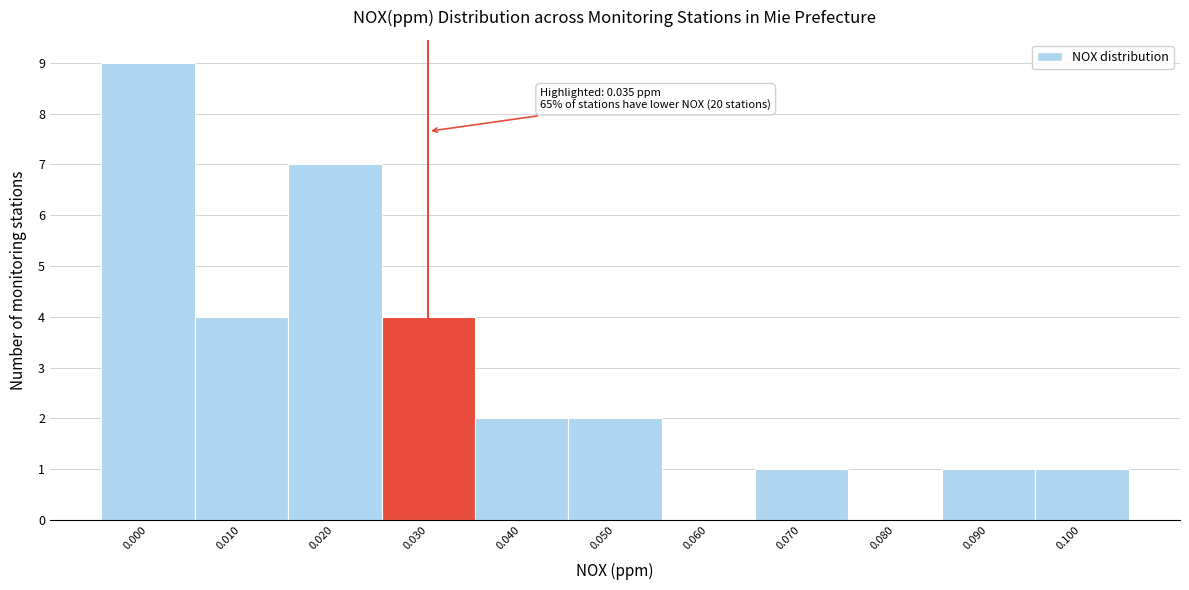

Reading left to right, what are all the values shown in this chart?

0.000=9	0.010=4	0.020=7	0.030=4	0.040=2	0.050=2	0.060=0	0.070=1	0.080=0	0.090=1	0.100=1